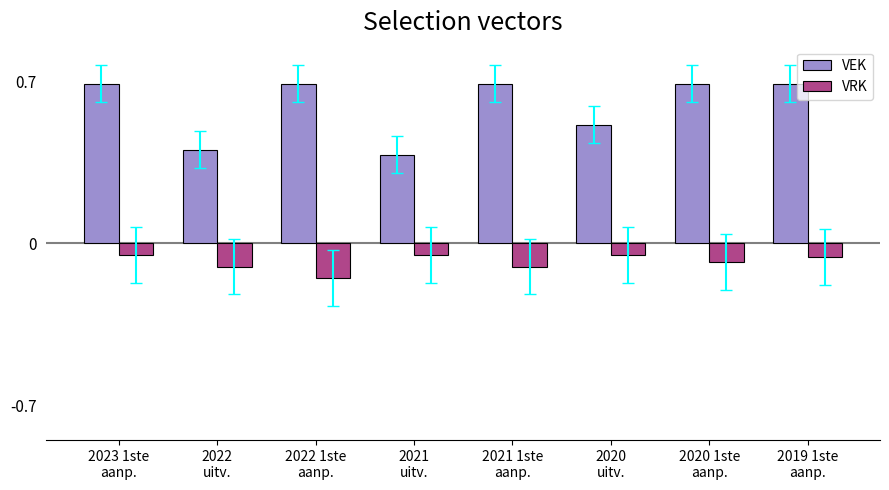

What are all the series names shown in the legend?

VEK, VRK